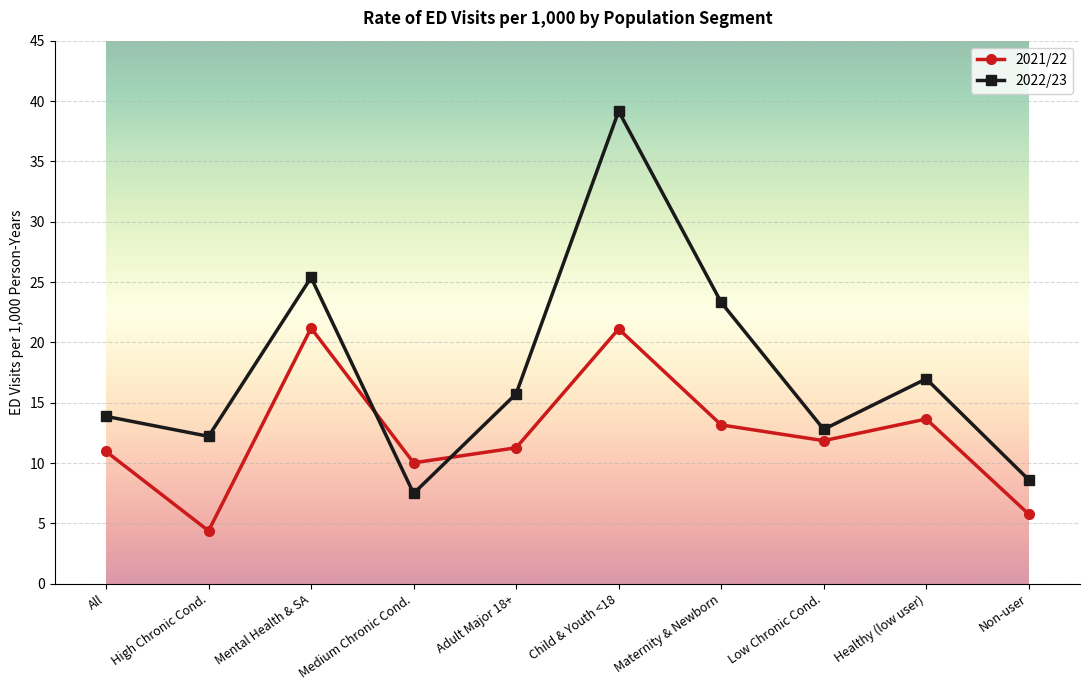

What is the label of the 9th point from the left?

Healthy (low user)